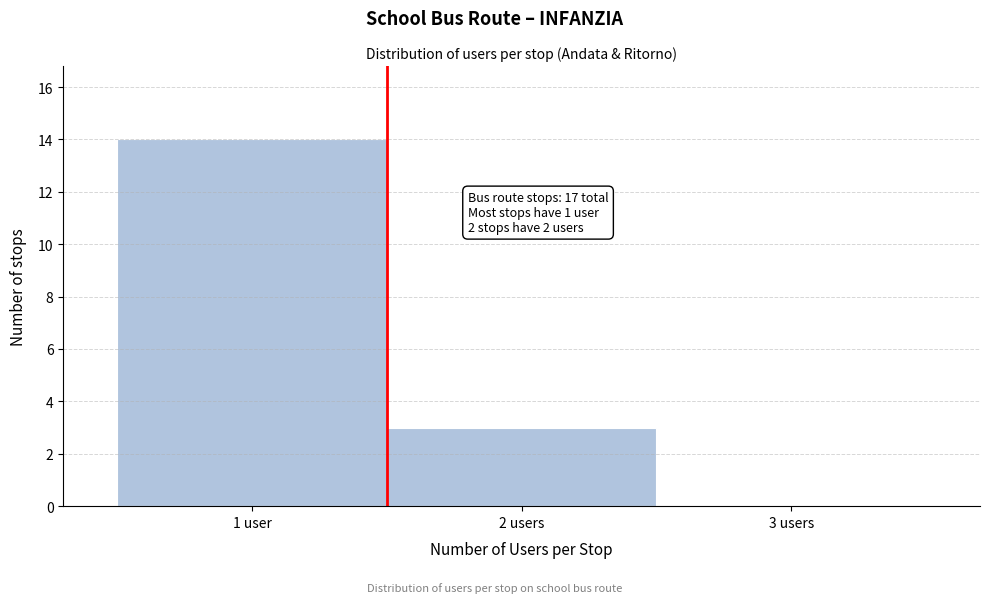

Reading right to left, extract all data points from this chart.

3 users=0	2 users=3	1 user=14